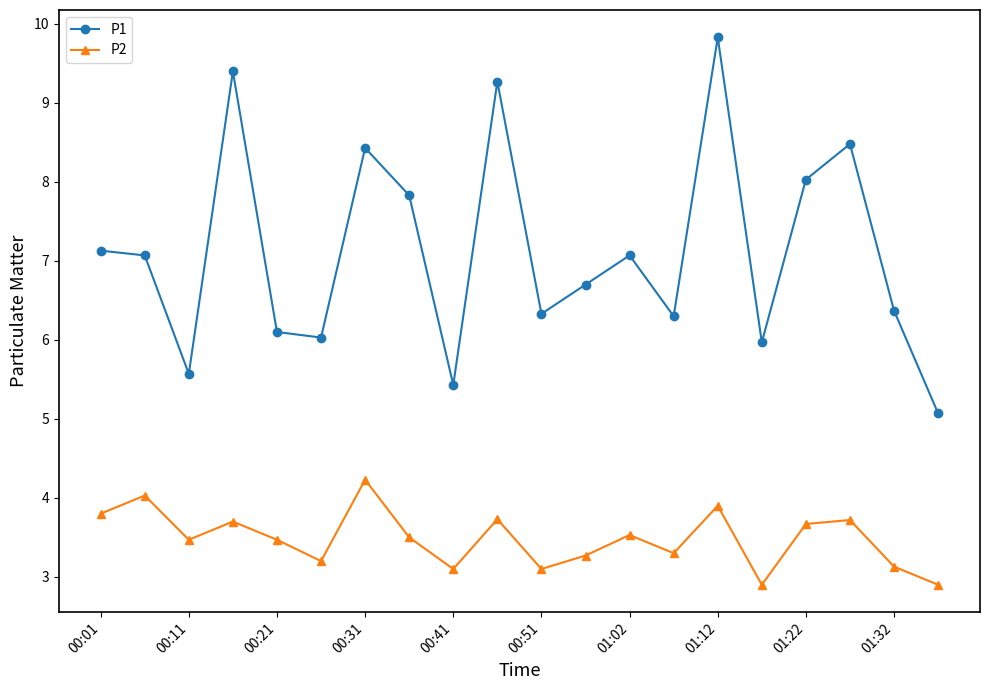

True or false: P2 and P1 intersect in this chart.

False